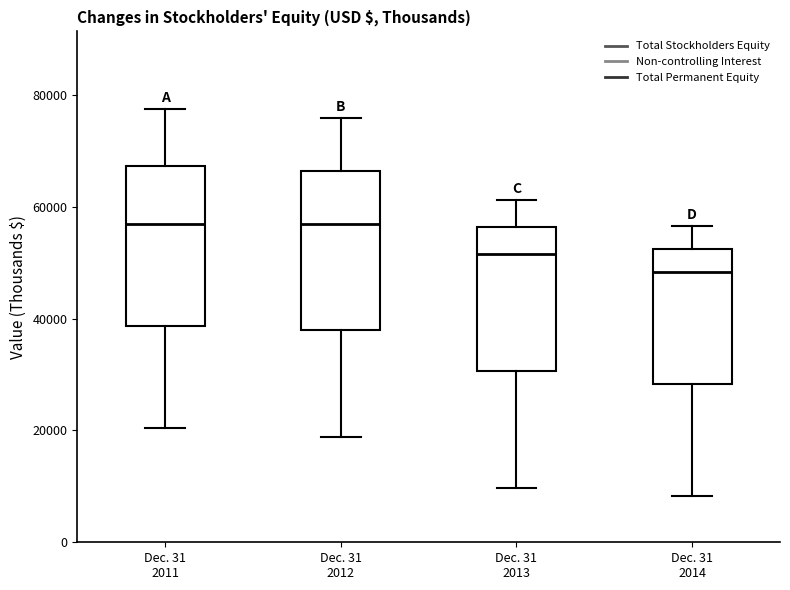

Where does the lower whisker of the box for Dec. 31 2014 end on the y-axis? The values are not printed on the chart, so give them approximately, as read against the axis.

8000